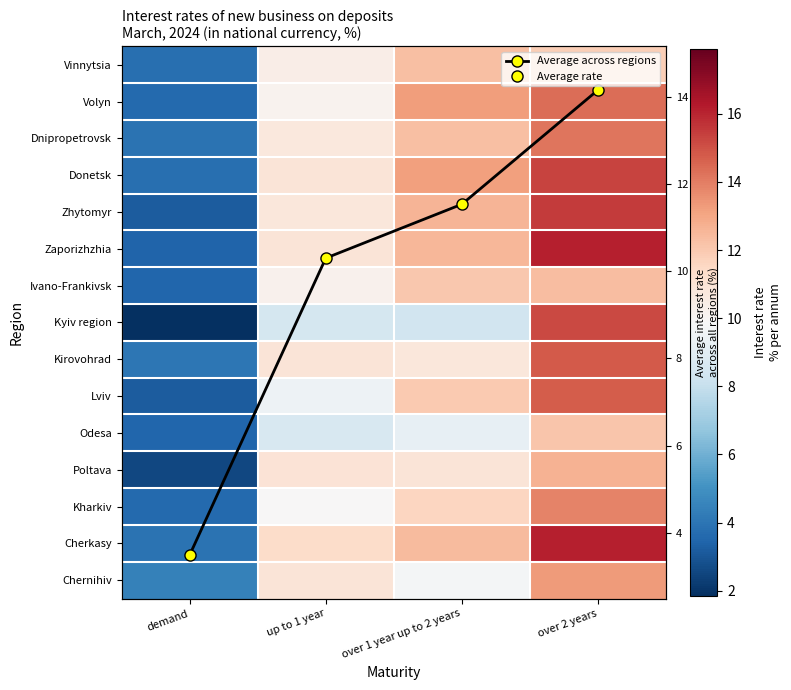

Rank the categories by Volyn value from lowest to highest.

demand, up to 1 year, over 1 year up to 2 years, over 2 years